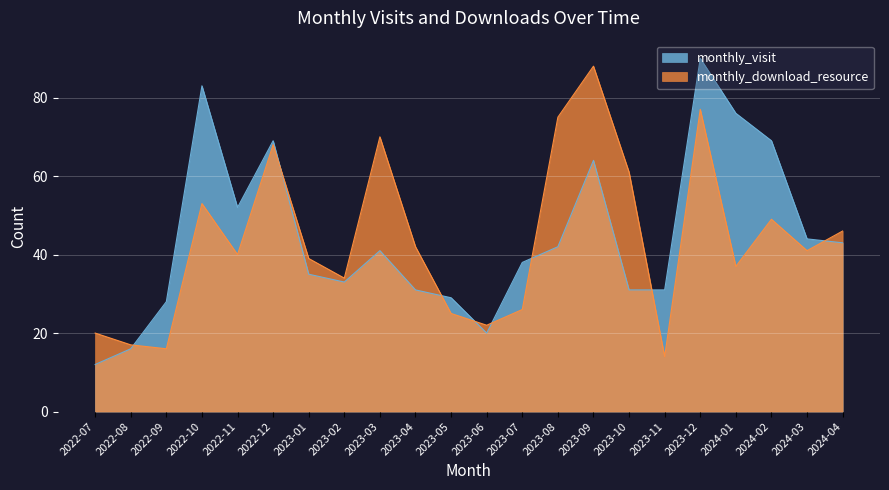

What is the approximate value of monthly_download_resource at 2023-03?

70